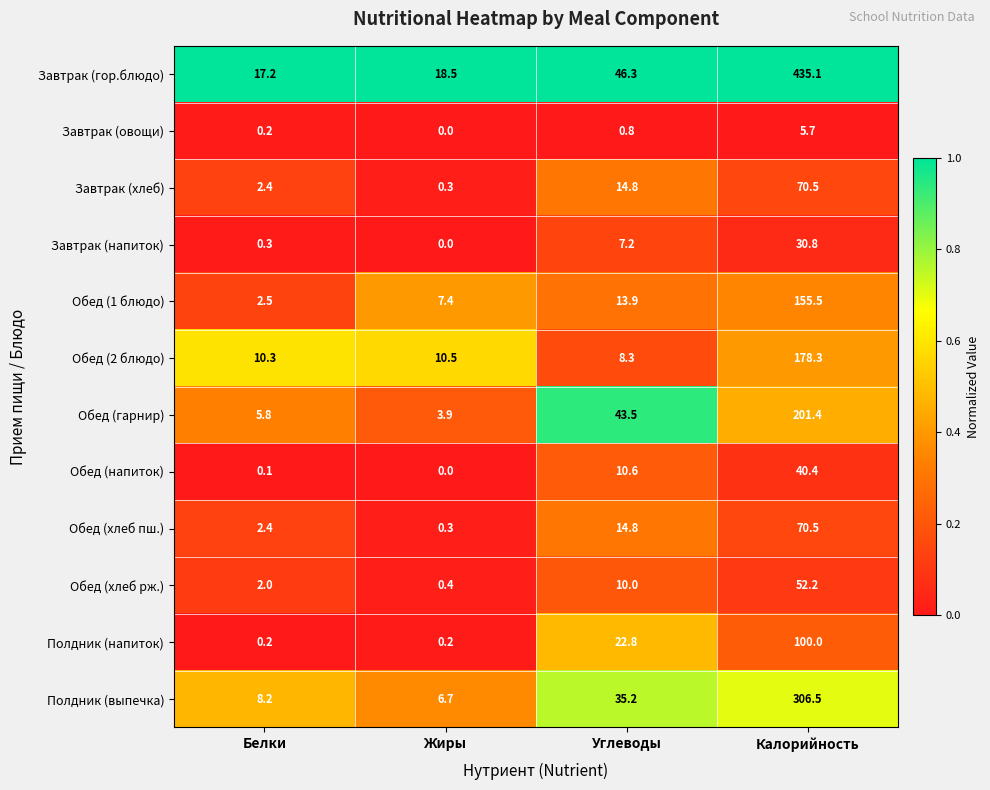

The value of Завтрак (хлеб) at Жиры is 0.3. True or false?

True